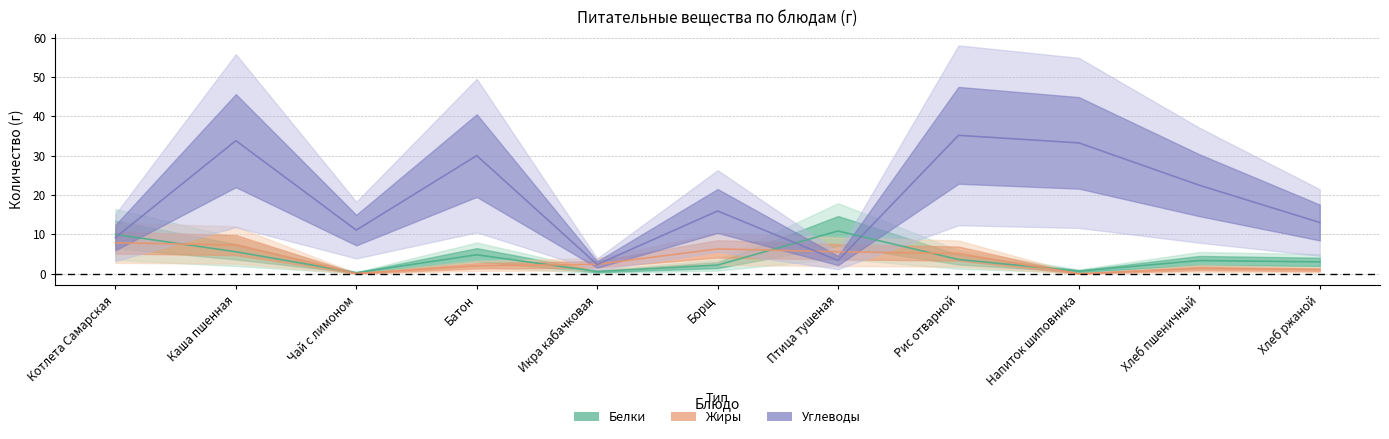

Read the Белки value at Птица тушеная.

10.8